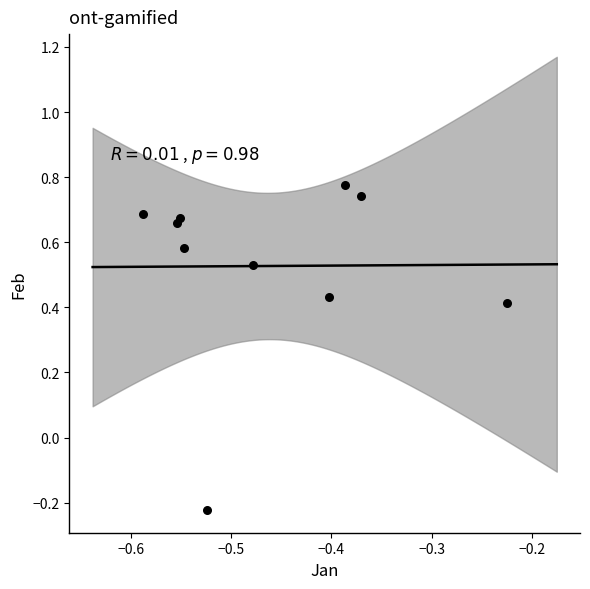

What is the average X value?

-0.5